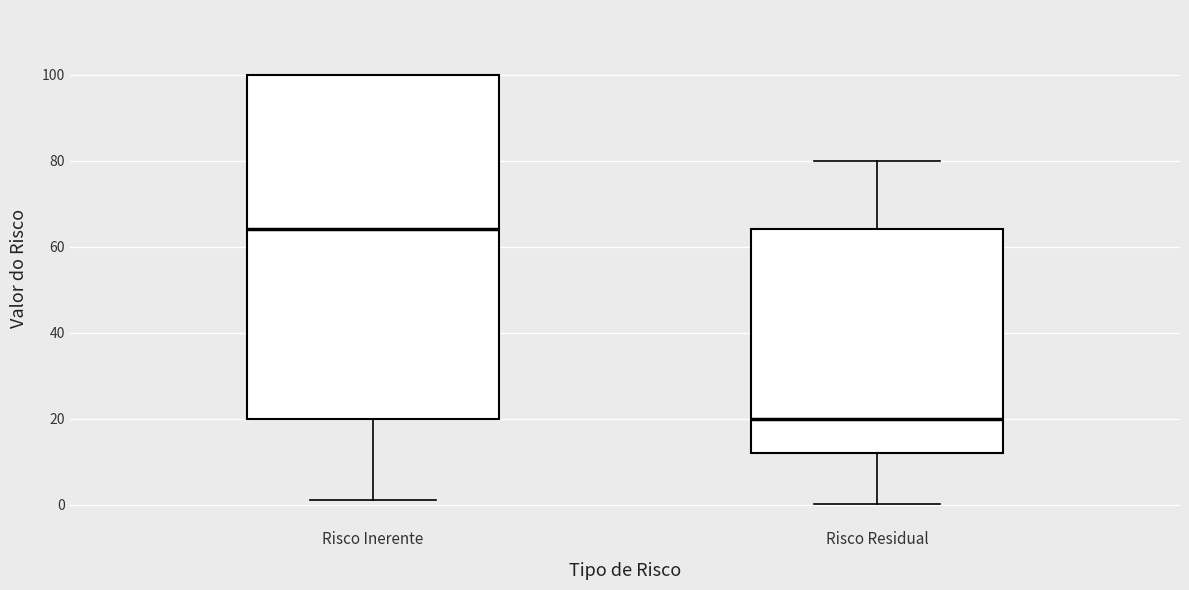

Where does the lower whisker of the box for Risco Residual end on the y-axis? The values are not printed on the chart, so give them approximately, as read against the axis.

0